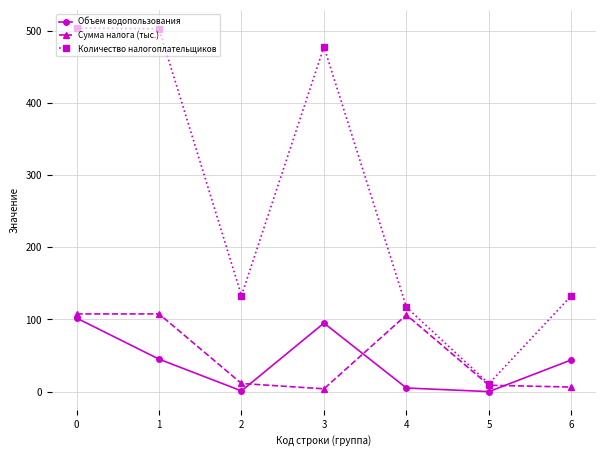

True or false: Объем водопользования has a value of 102.0 at 0.

True